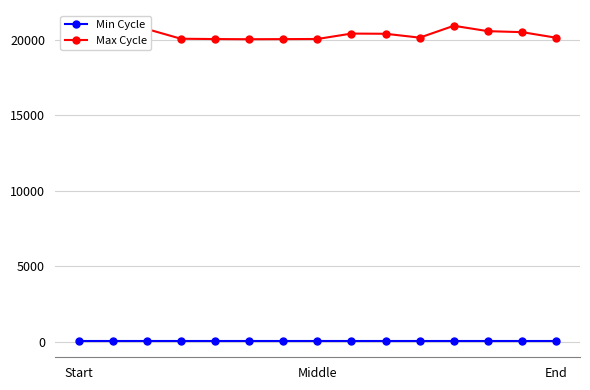

Which series has the largest range (max minus min)?

Max Cycle